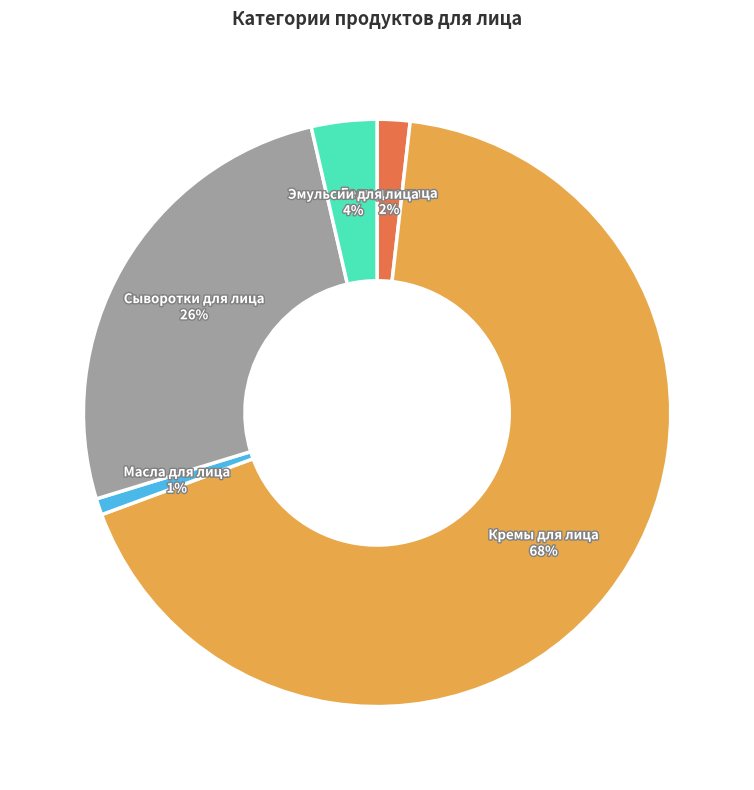

The Масла для лица slice represents 1% of the pie. True or false?

True